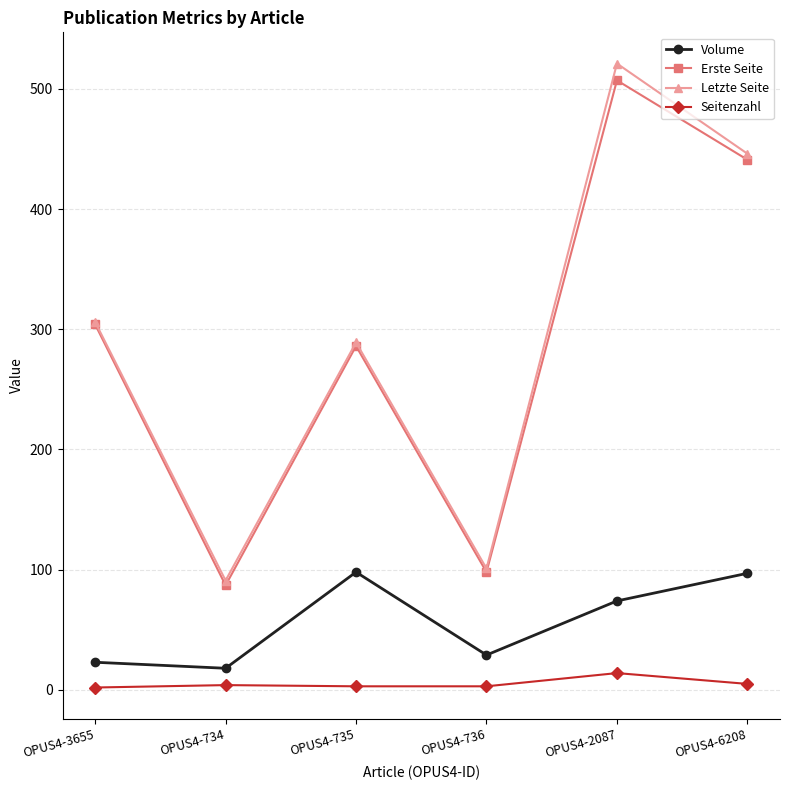

Which series has the largest total across all categories?

Letzte Seite